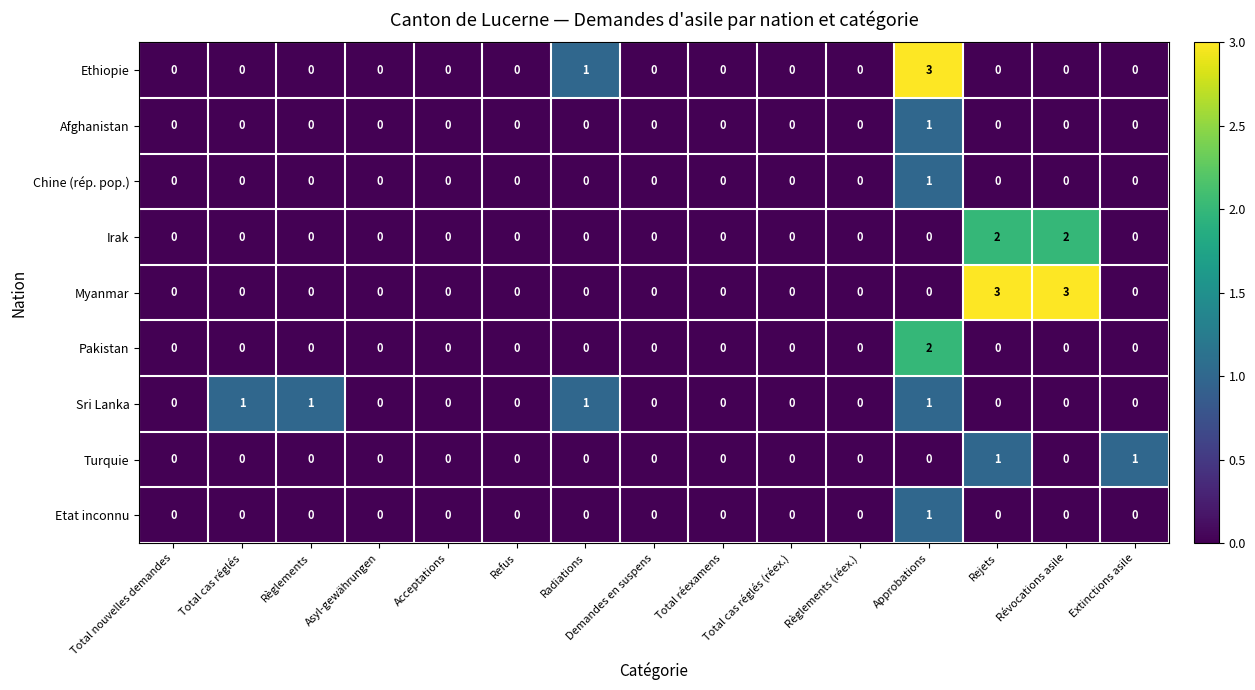

Which category has the highest value in the Chine (rép. pop.) series?

Approbations